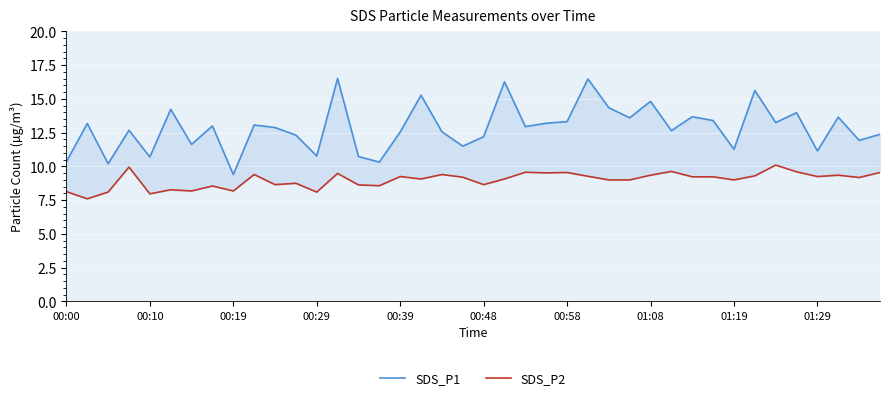

At 01:08, list the series in order from largest to smallest.

SDS_P1, SDS_P2